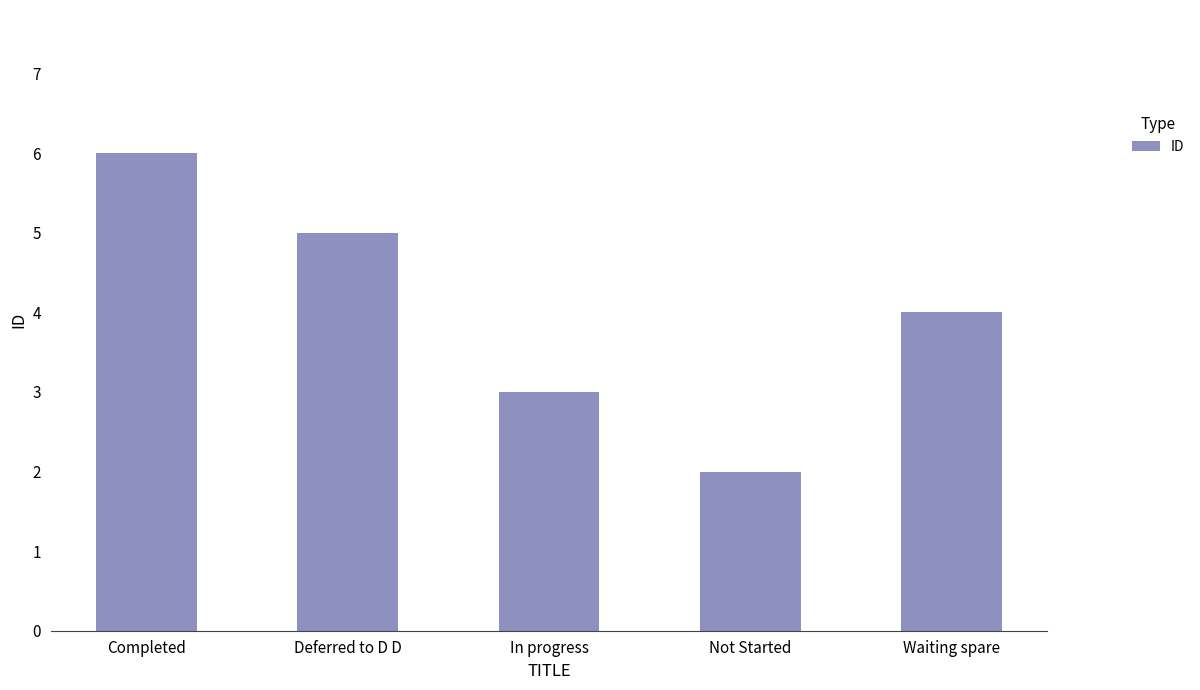

Is it true that the value at Completed is 1?

False